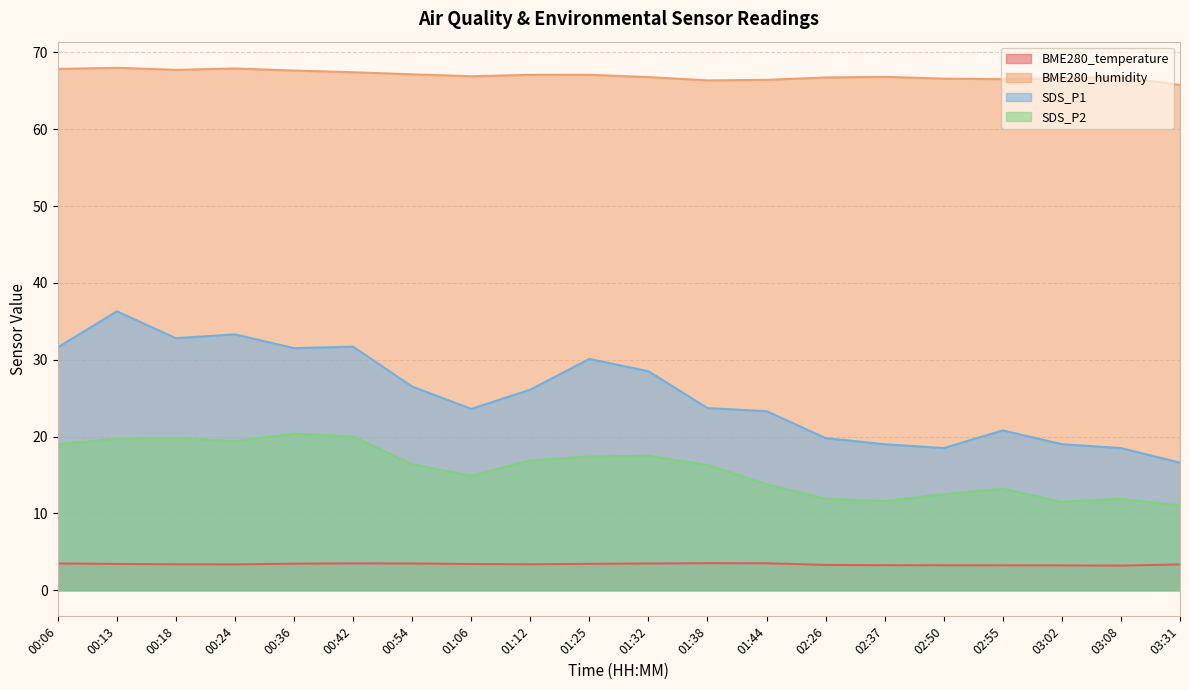

Where is BME280_temperature nearest to the value 3?

03:08